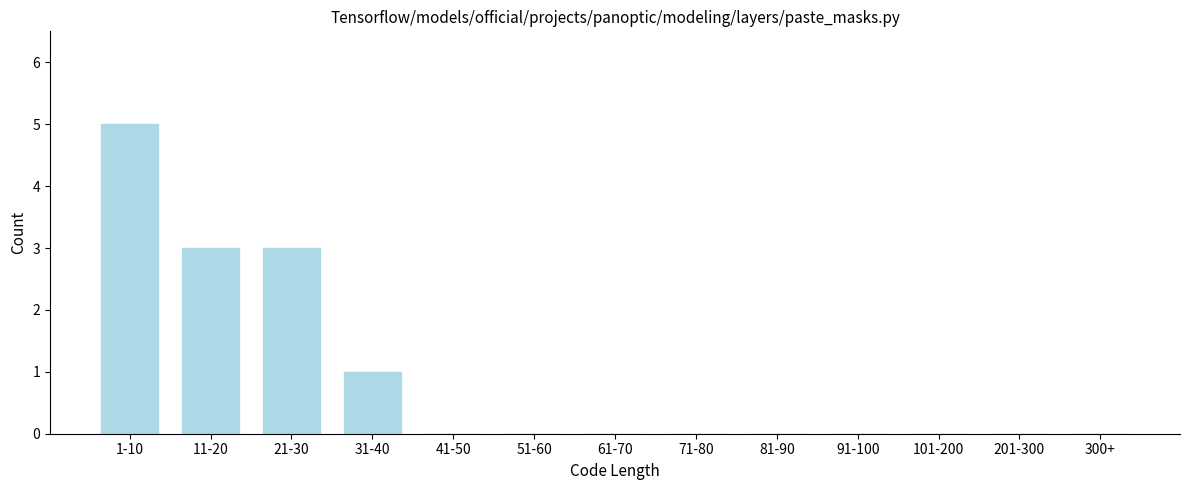

Reading left to right, list all the values displayed in this chart.

1-10=5	11-20=3	21-30=3	31-40=1	41-50=0	51-60=0	61-70=0	71-80=0	81-90=0	91-100=0	101-200=0	201-300=0	300+=0